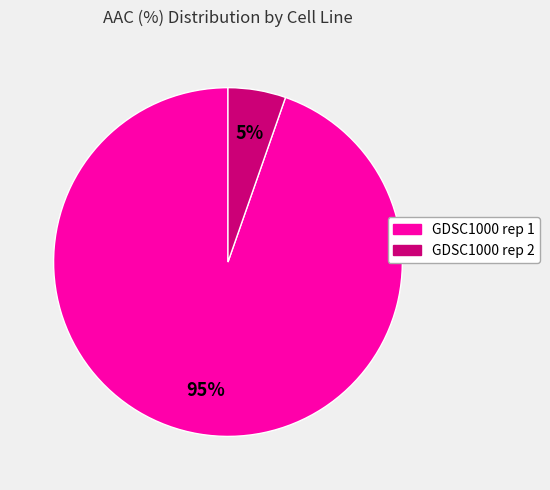

Count the number of slices in the pie.

2